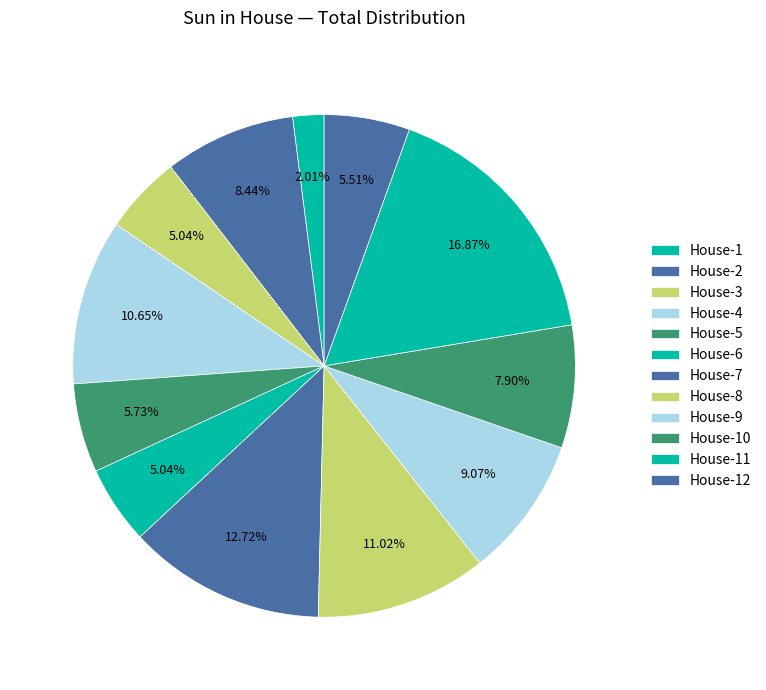

To the nearest percent, what is the difference between the largest and smallest slice percentages?

15%